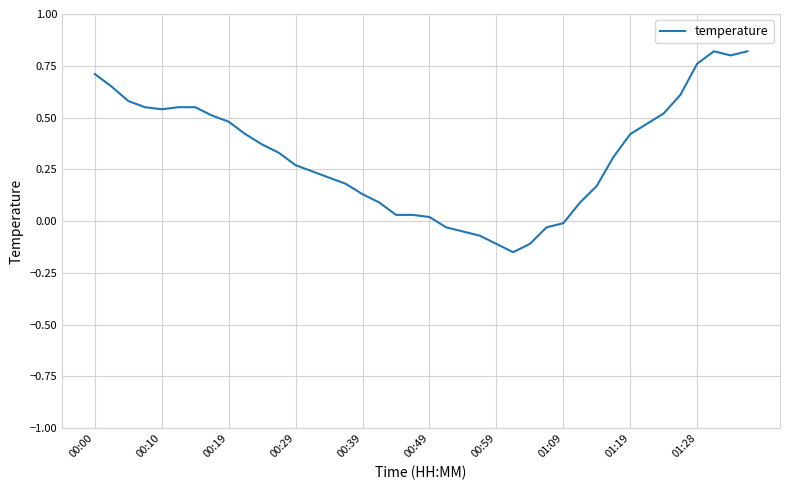

What is the difference between the maximum and minimum values?

1.0